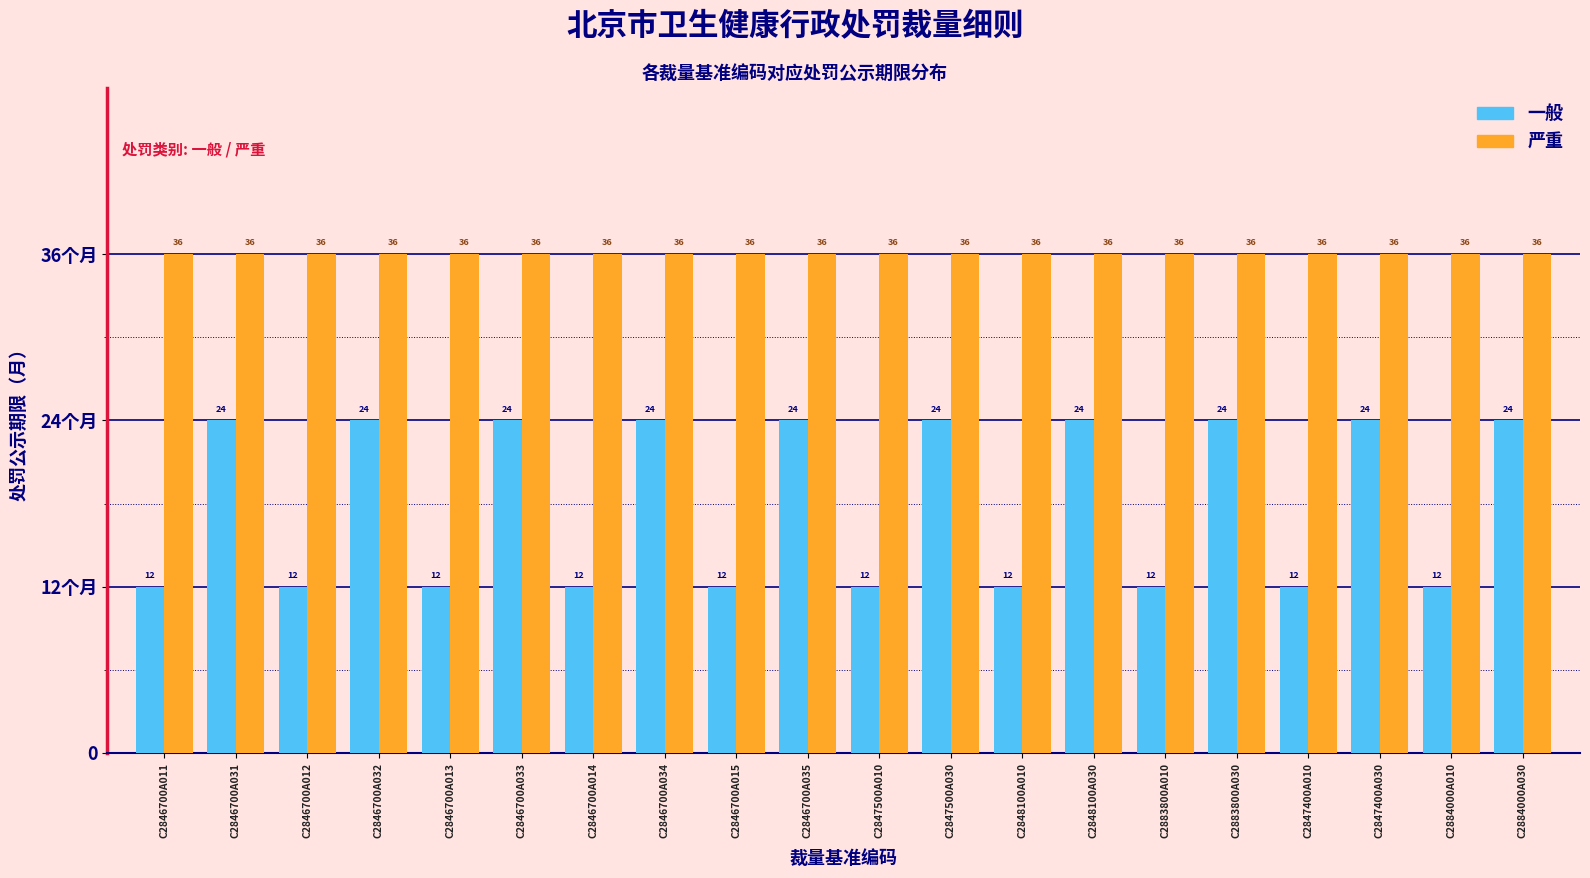

What are all the series names shown in the legend?

一般, 严重